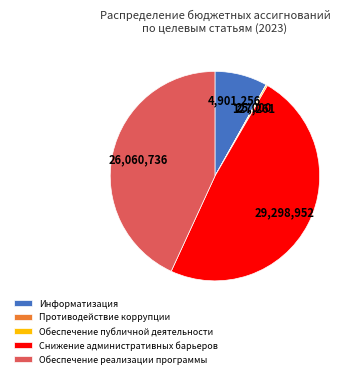

What is the ratio of the value at Обеспечение реализации программы to the value at Информатизация?

5.3